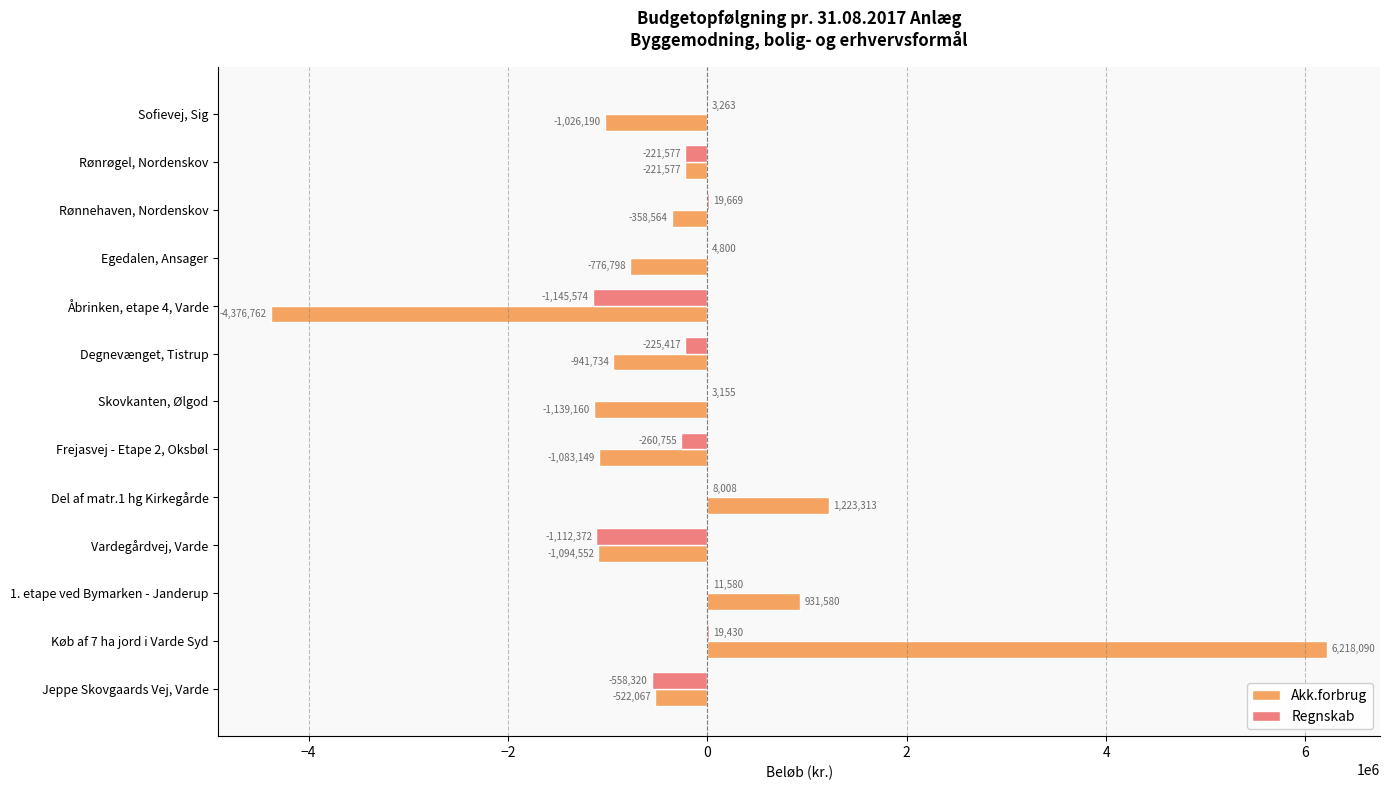

What value does the Regnskab series have at Frejasvej - Etape 2, Oksbøl, to the nearest 50?

-260750